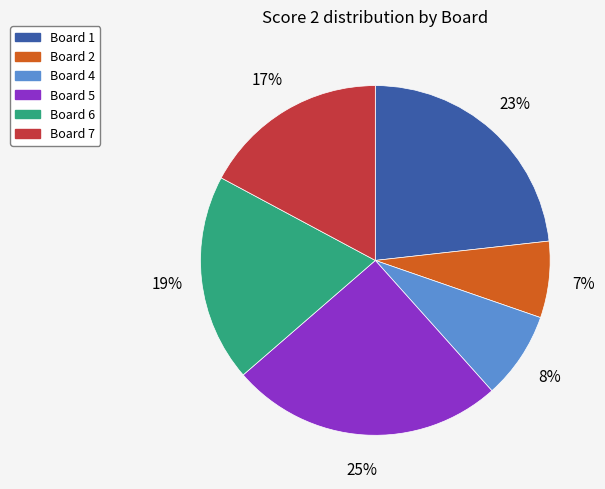

True or false: Board 4 accounts for 22% of the total.

False